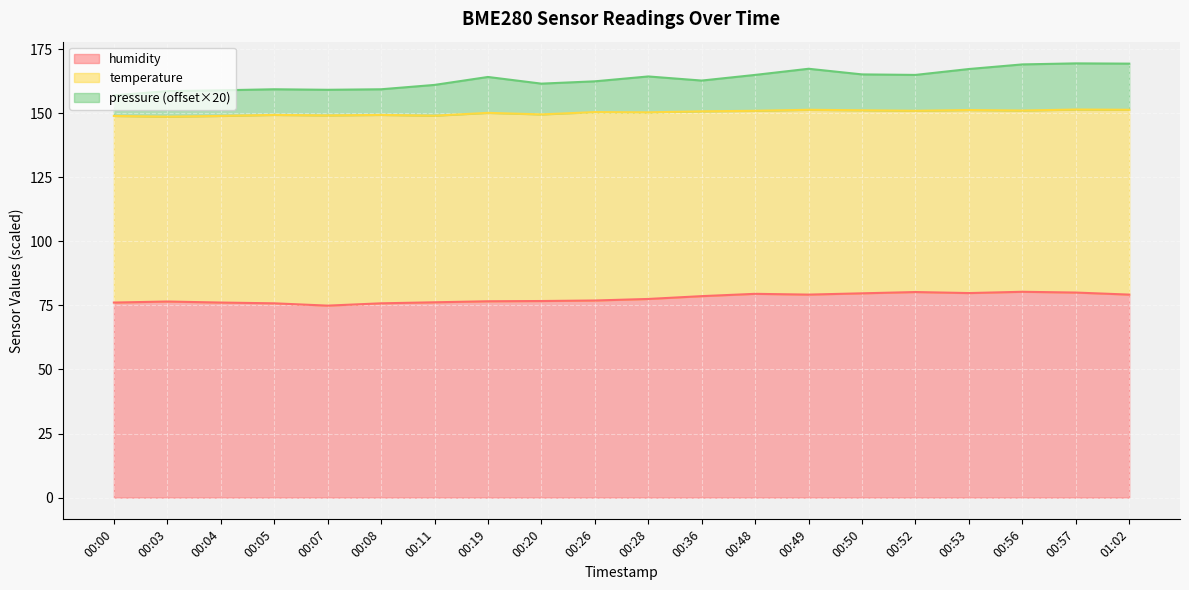

What is the maximum value for humidity?

80.3